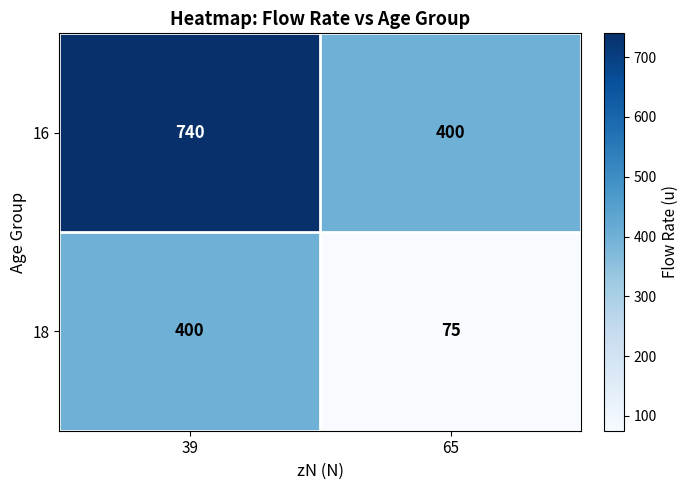

Rank the series by their average value, from lowest to highest.

18, 16